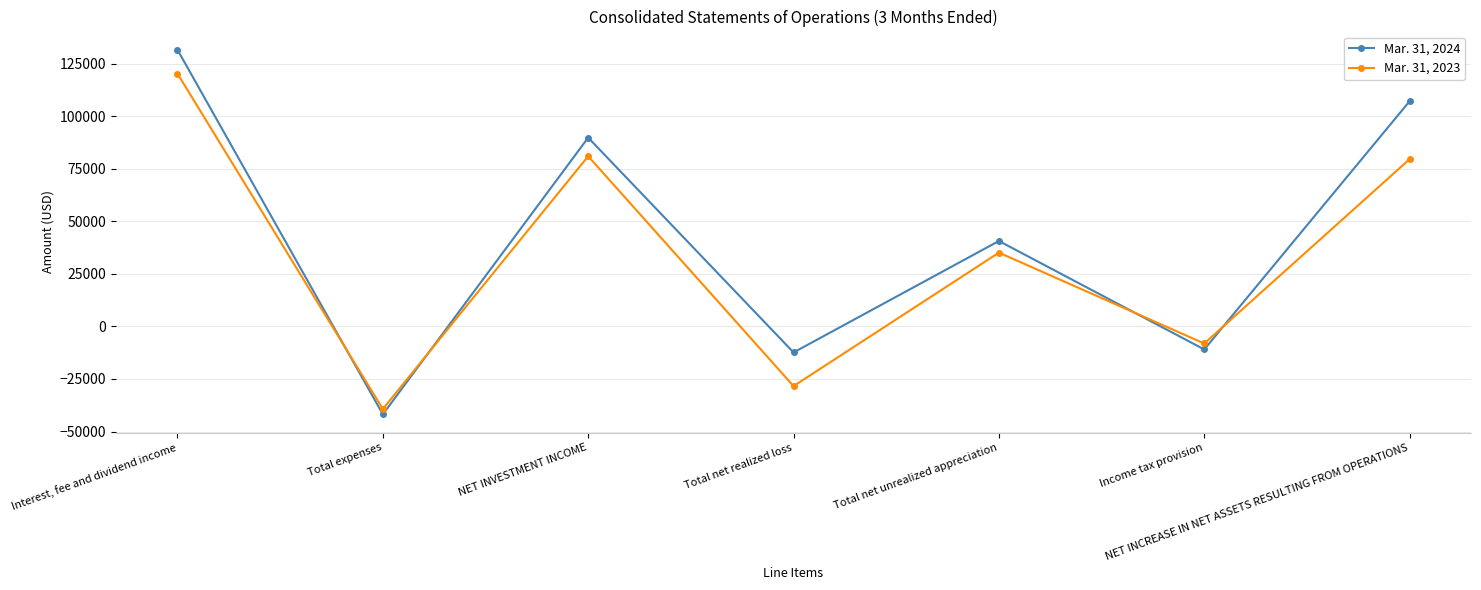

Is it true that Mar. 31, 2024 equals 89807 at NET INVESTMENT INCOME?

True